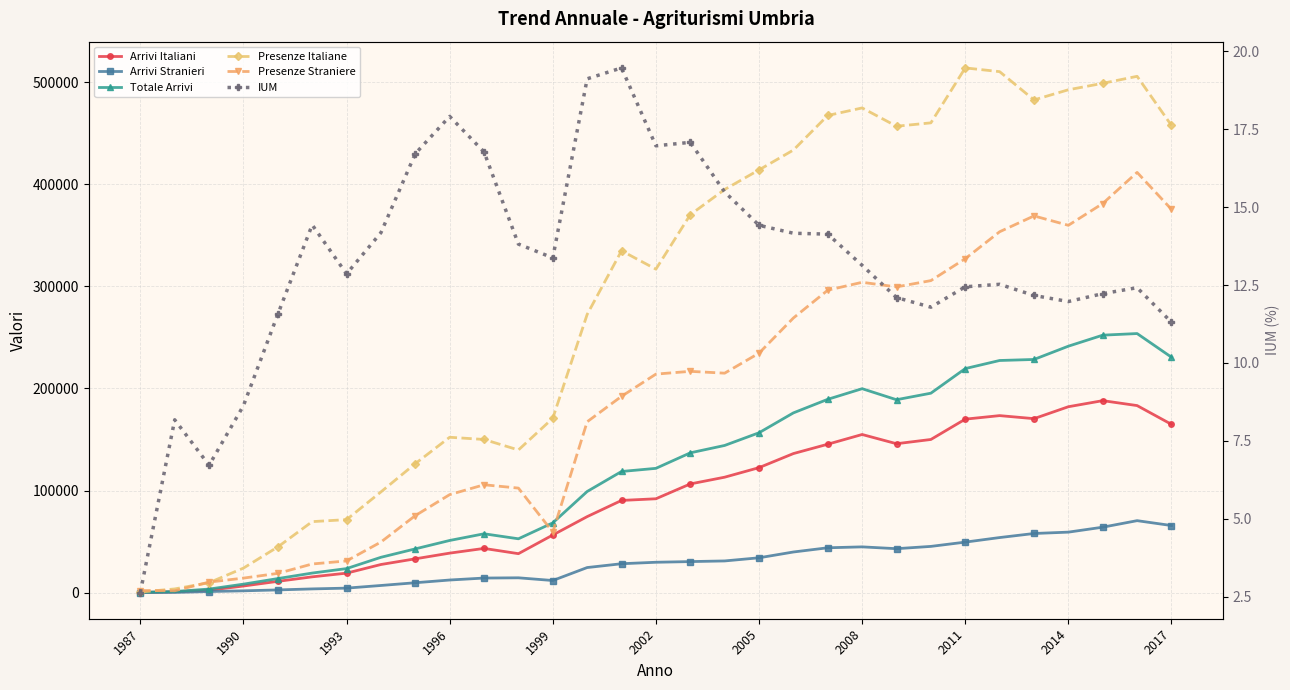

What is the difference between the second highest and second lowest values in the Totale Arrivi series?

251001.0